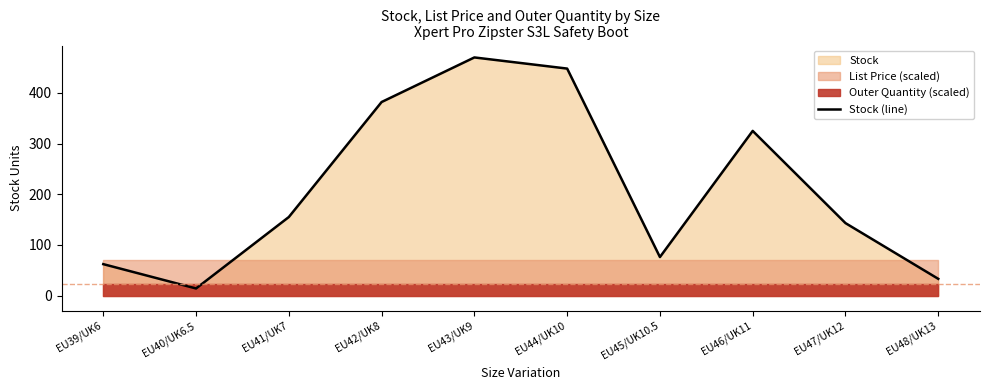

Count the number of categories in the chart.

10